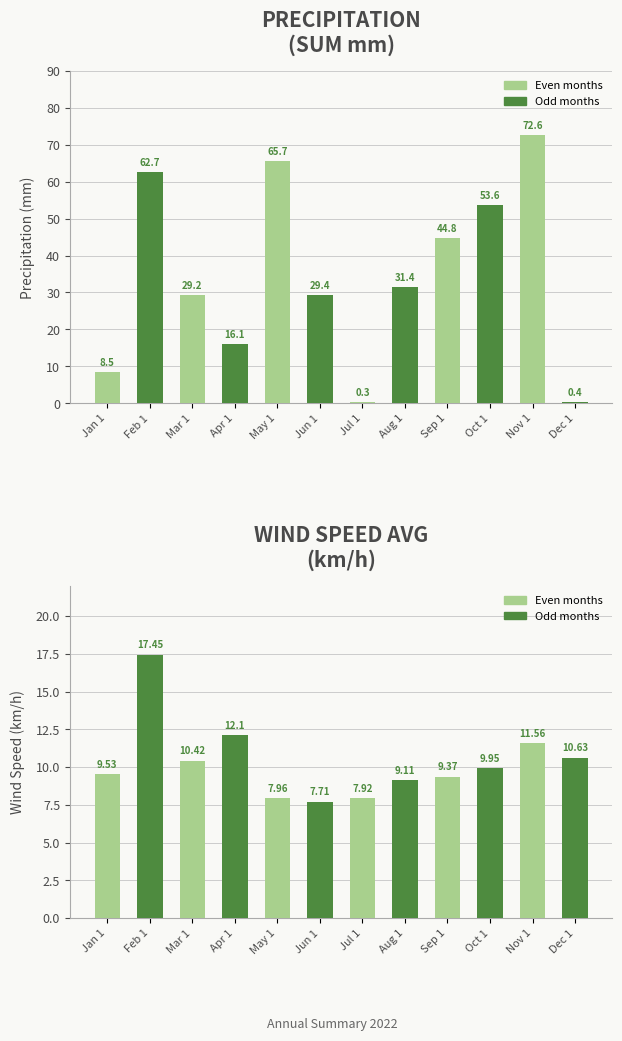

Which label corresponds to the largest value in the chart?

Nov 1